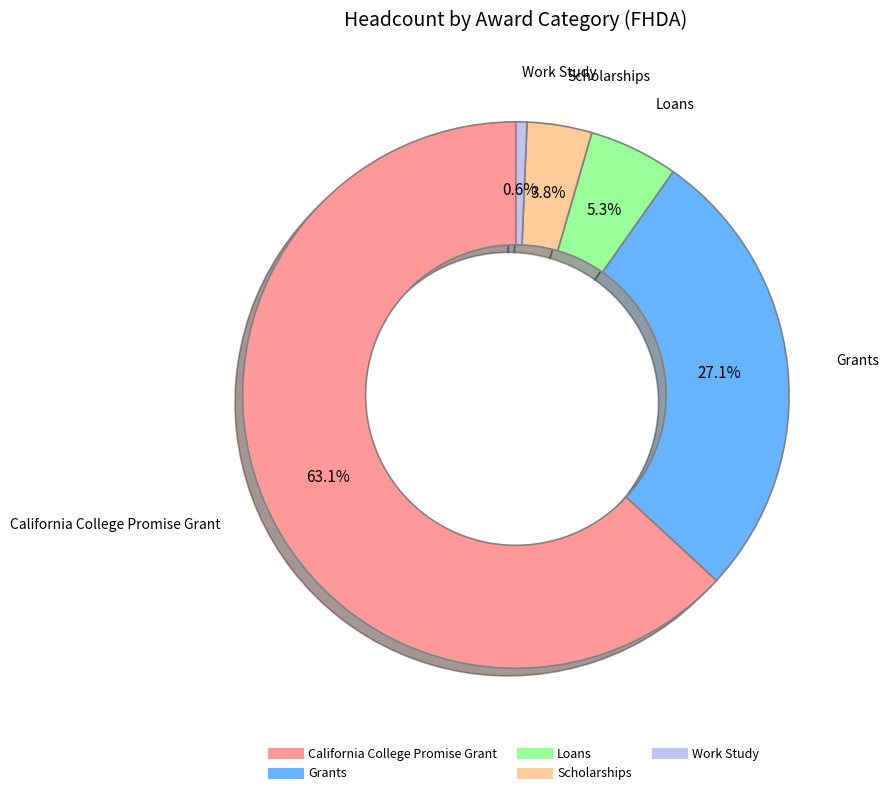

What is the total percentage of Scholarships and California College Promise Grant?

67.0%